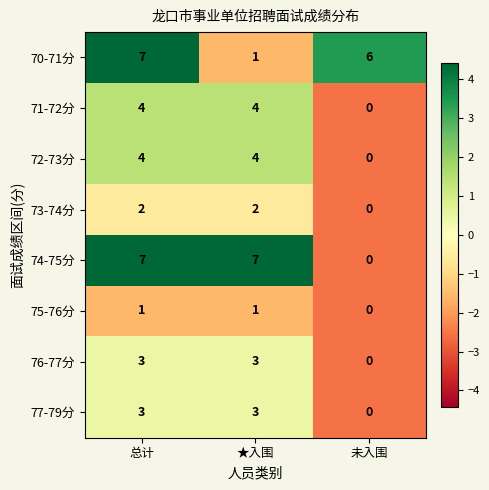

What is the spread (max minus min) of values at 未入围?

6